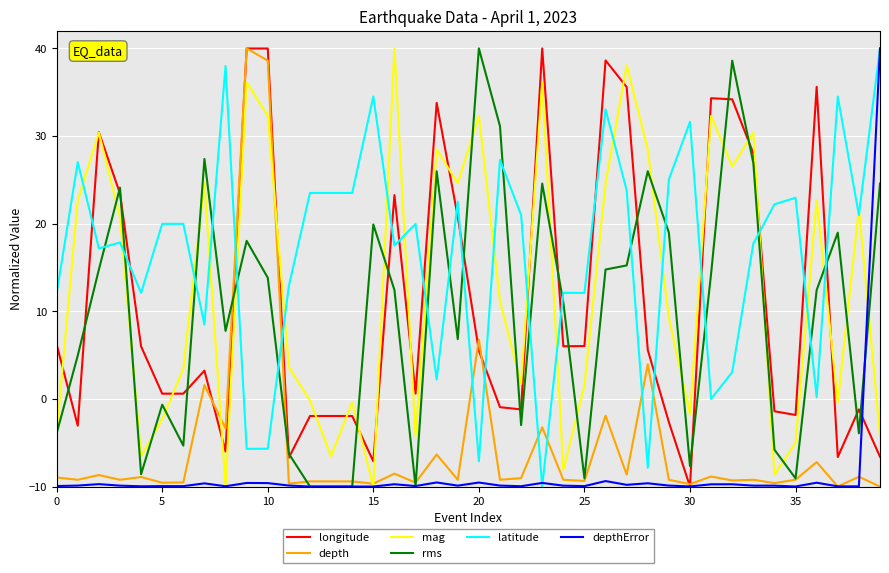

Which series has the largest total across all categories?

latitude